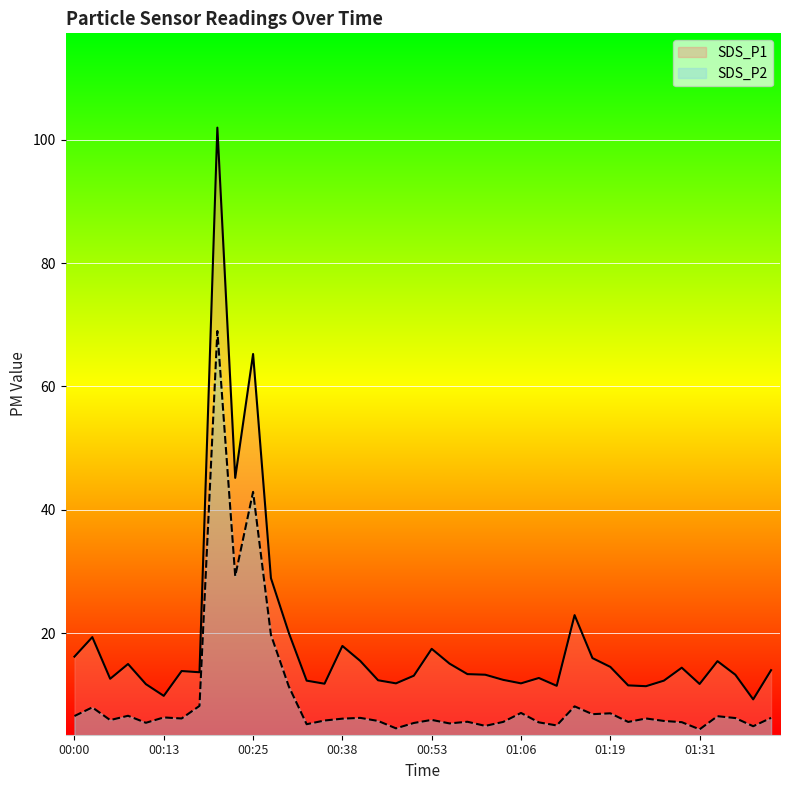

At which label is SDS_P1 closest to 55?

00:23